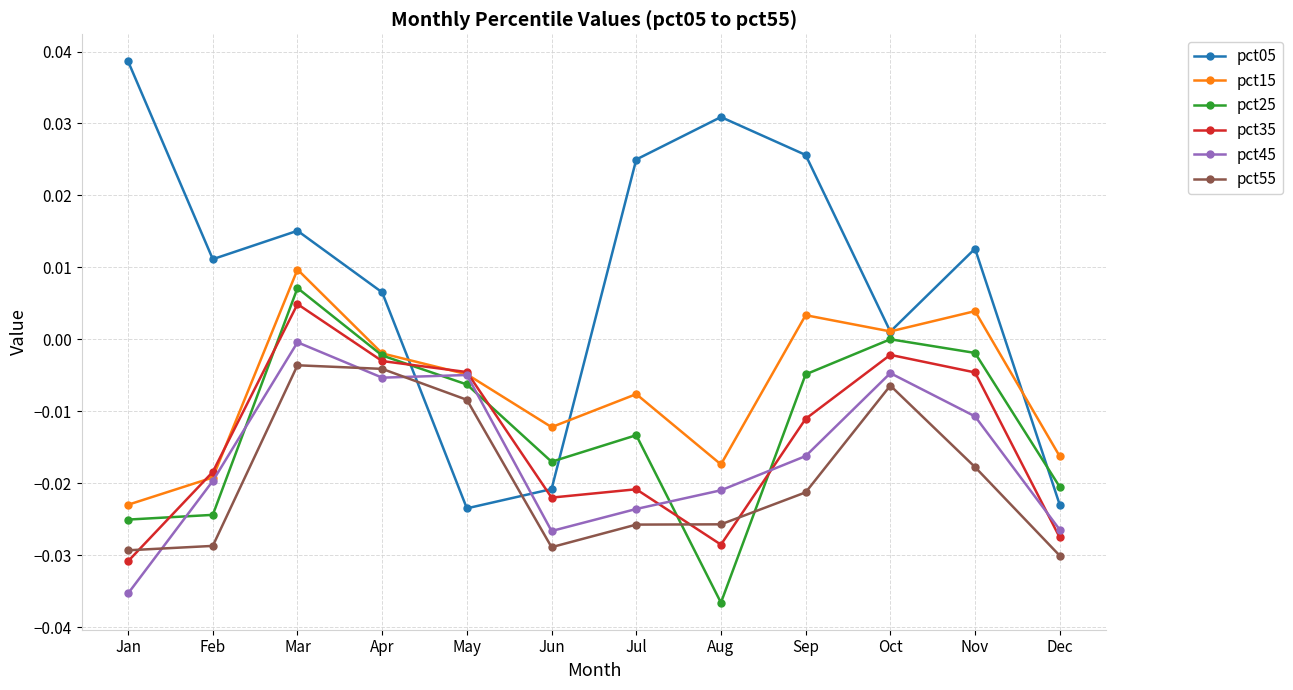

Where does the pct35 series first go above 0?

Mar